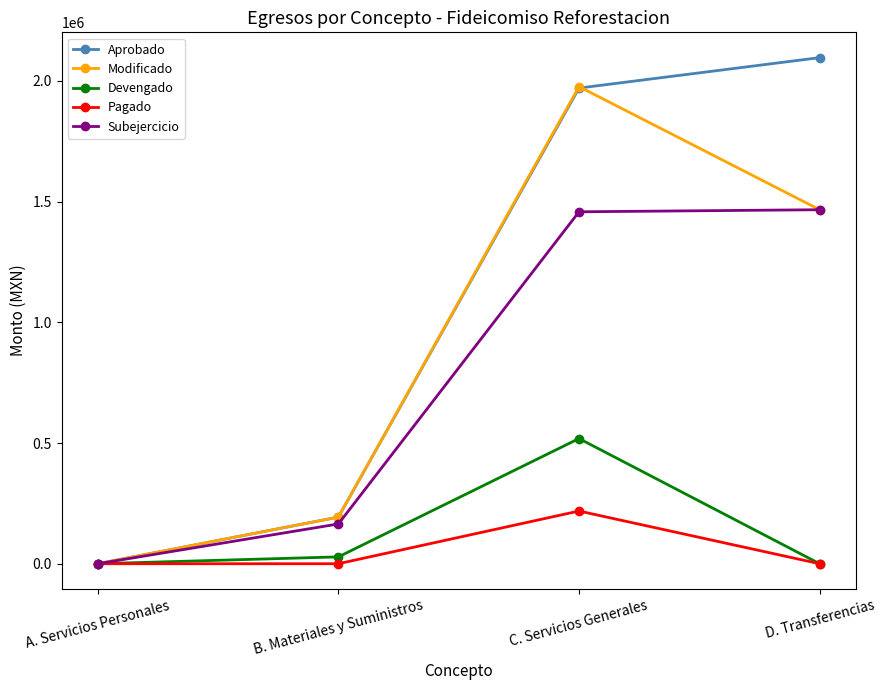

What is the difference between the maximum and second lowest values in the Modificado series?

1783246.0